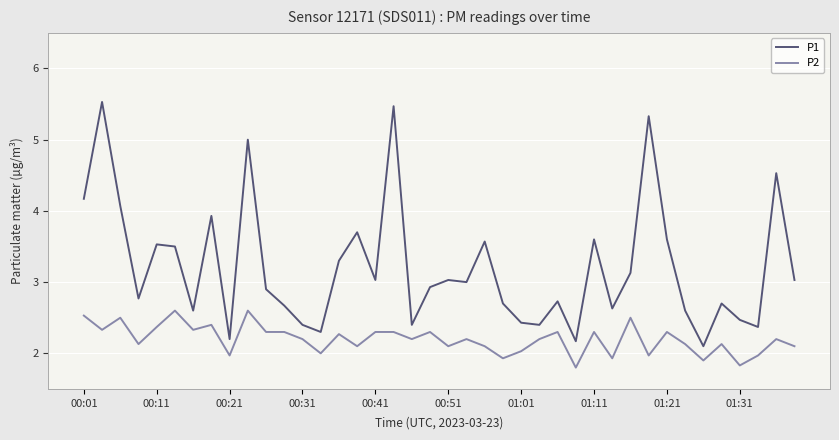

True or false: P2 and P1 intersect in this chart.

False